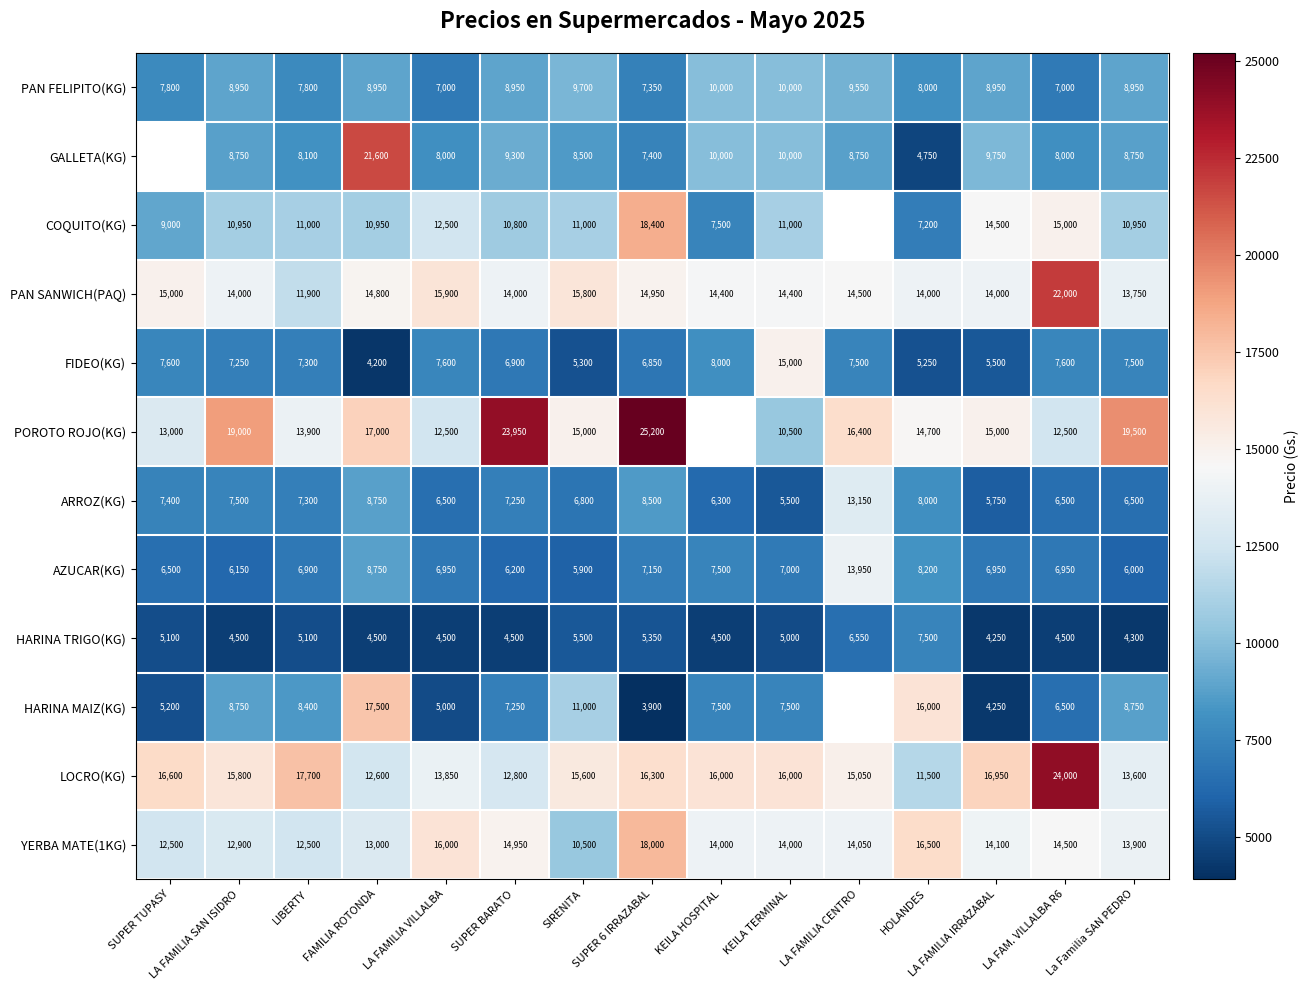

What value does the YERBA MATE(1KG) series have at LA FAMILIA VILLALBA?

16000